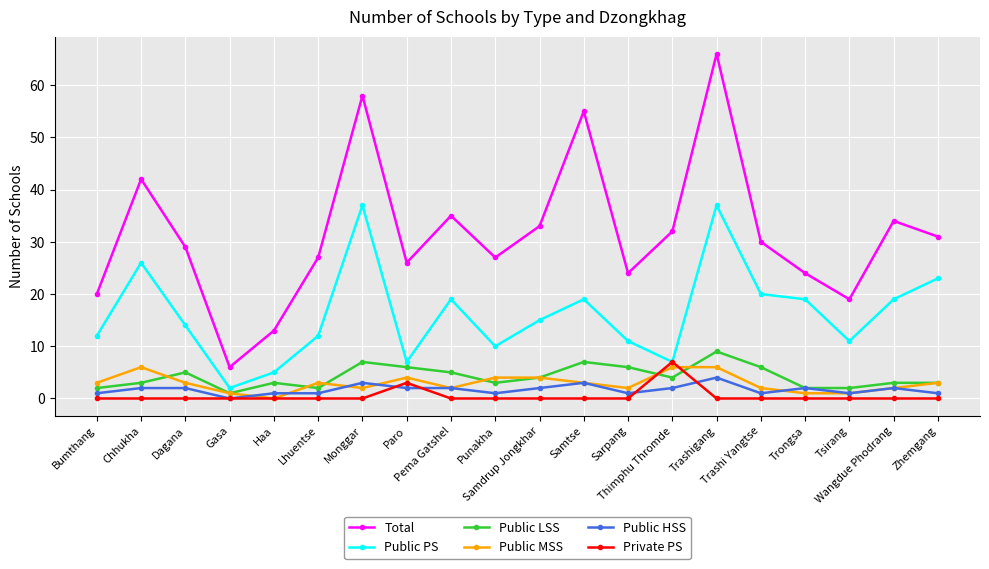

What position from the left is Zhemgang?

20